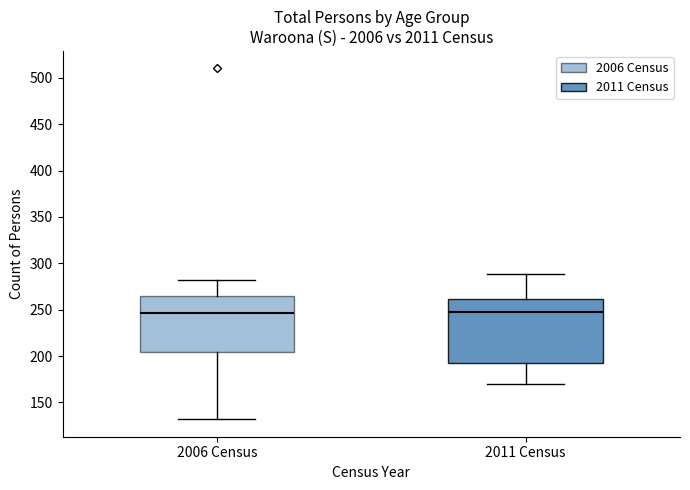

Where does the lower whisker of the box for 2011 Census end on the y-axis? The values are not printed on the chart, so give them approximately, as read against the axis.

170